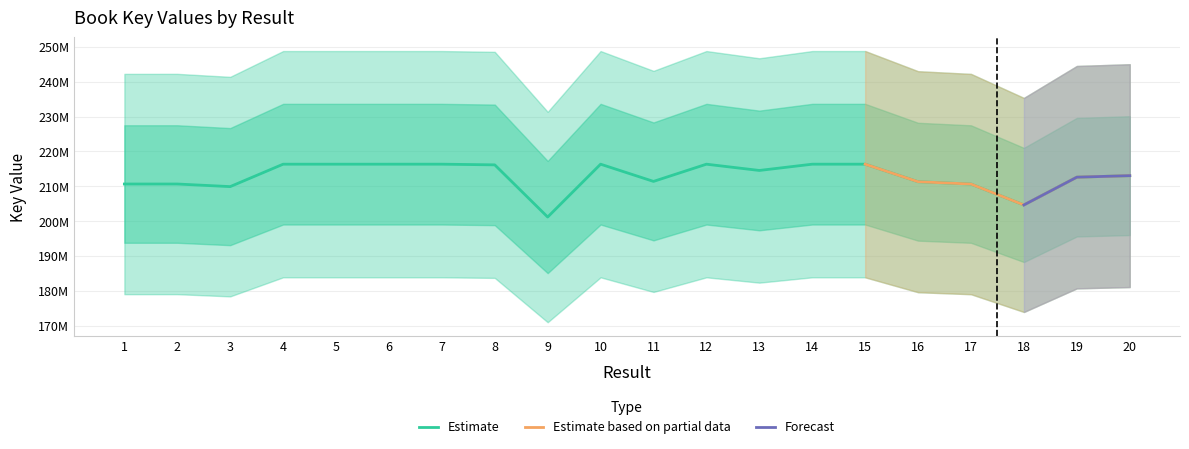

What is the value of the 18th point from the left?

204659789